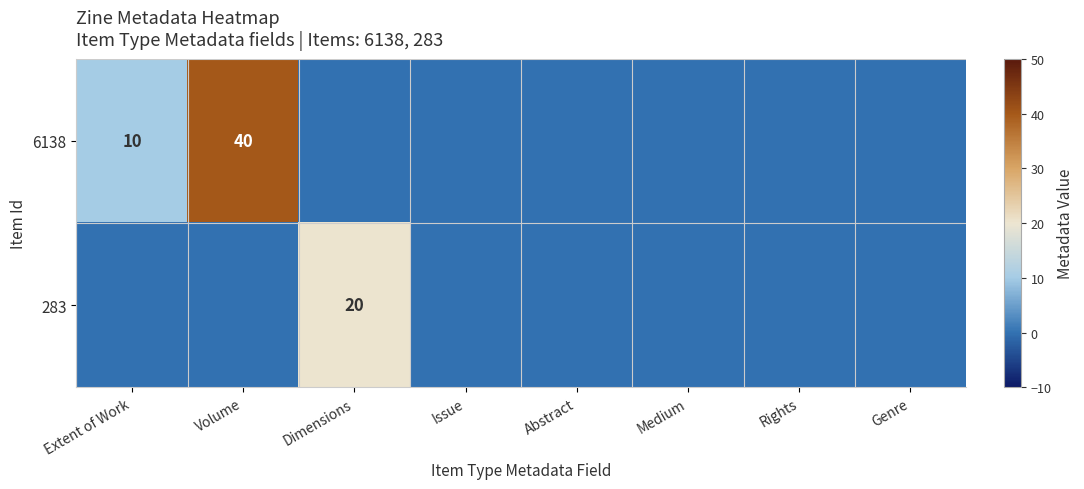

Where is 6138 nearest to the value 20?

Extent of Work